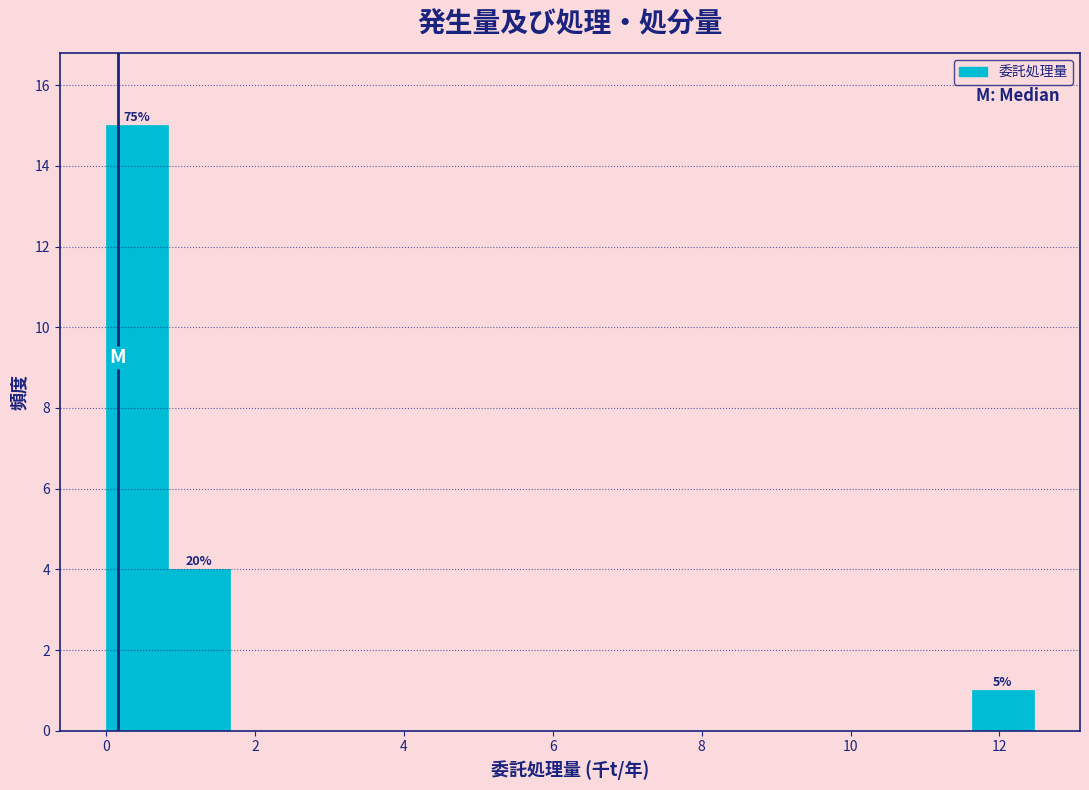

Over which range of the x-axis is the bar tallest?

0.0 to 0.8